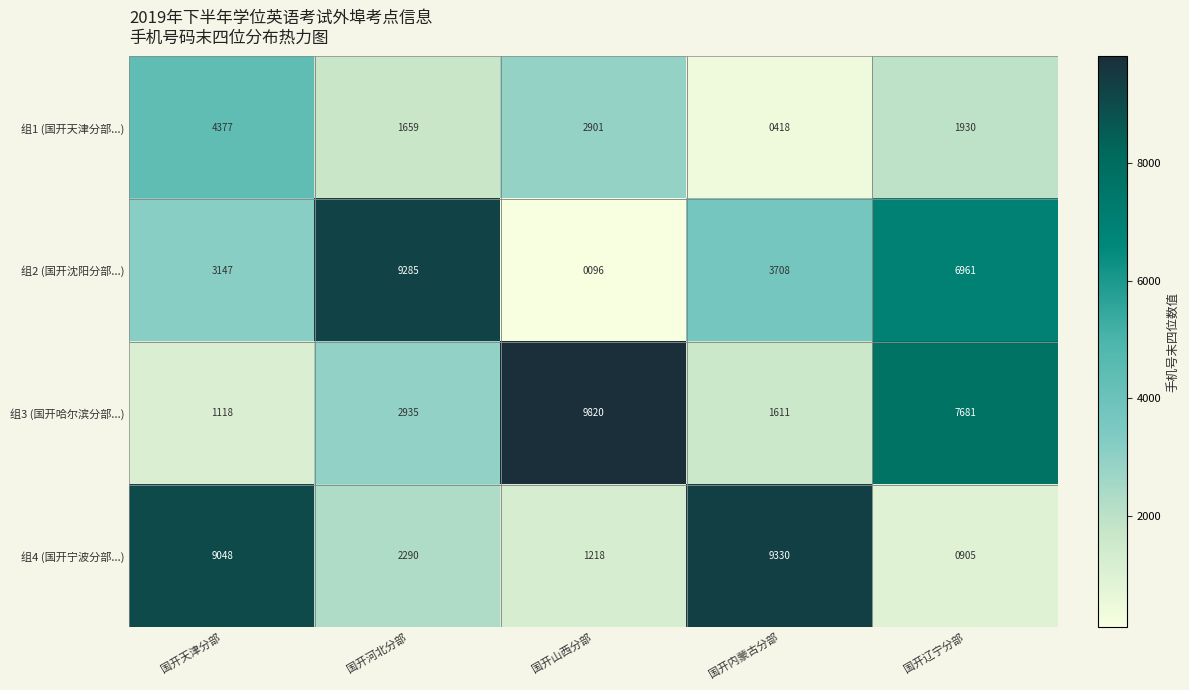

At how many categories does at least one series exceed 3546?

5